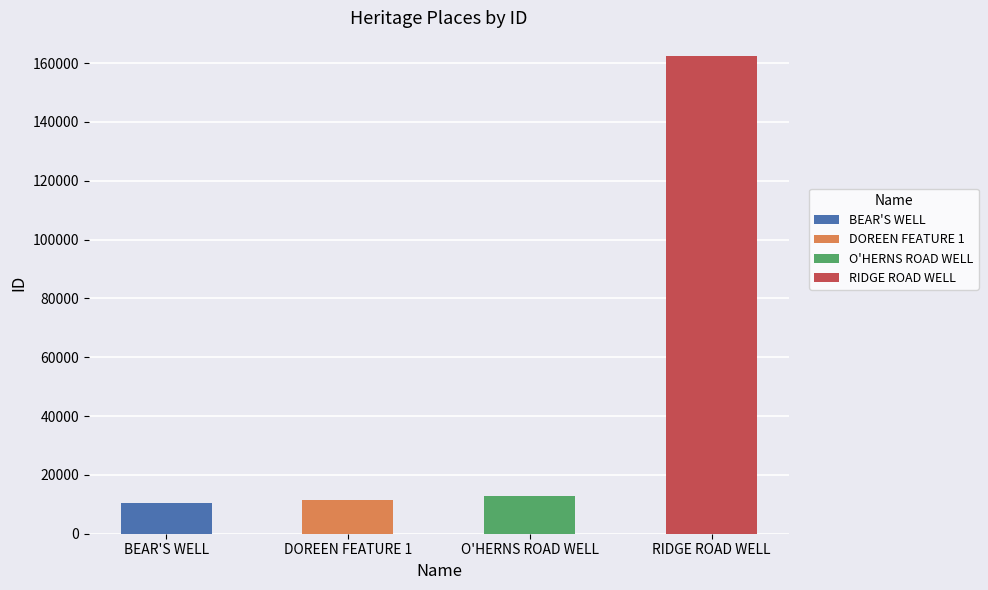

What is the label of the 3rd bar from the left?

O'HERNS ROAD WELL